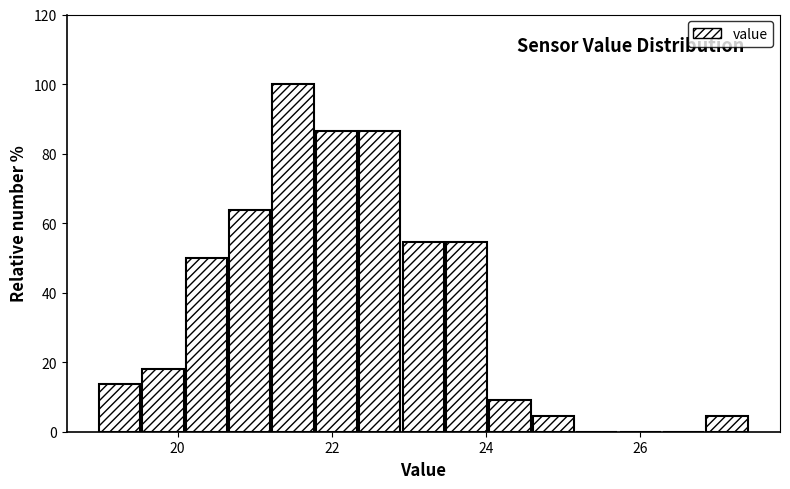

Read against the x-axis, roughly where is the centre of the tallest bar?

21.4